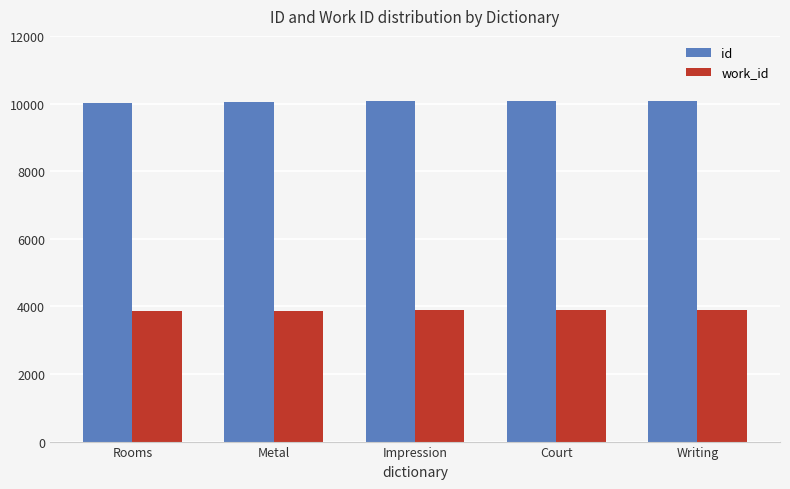

Which series has the largest total across all categories?

id